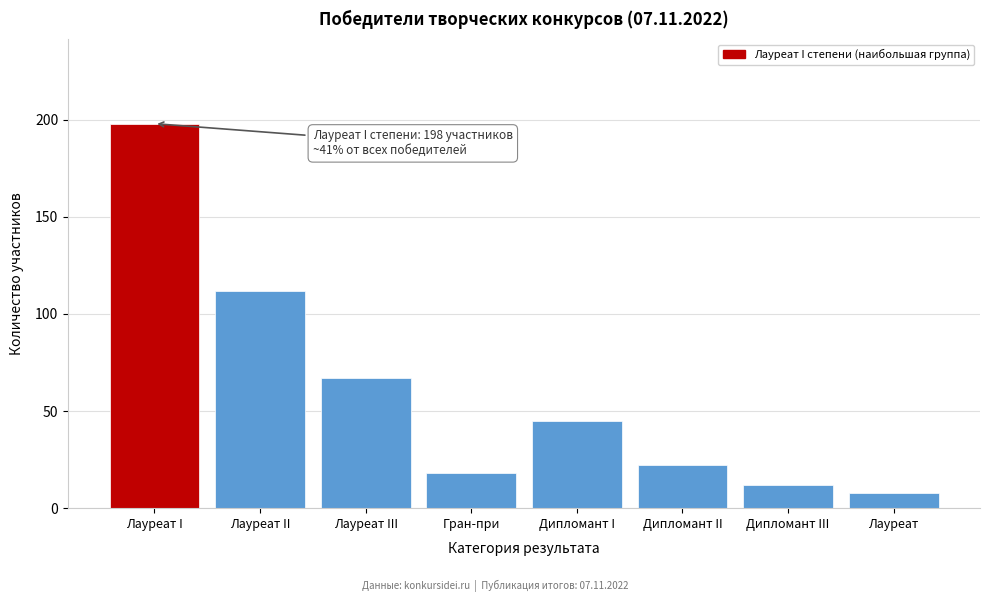

Reading left to right, list all the values displayed in this chart.

Лауреат I=198	Лауреат II=112	Лауреат III=67	Гран-при=18	Дипломант I=45	Дипломант II=22	Дипломант III=12	Лауреат=8